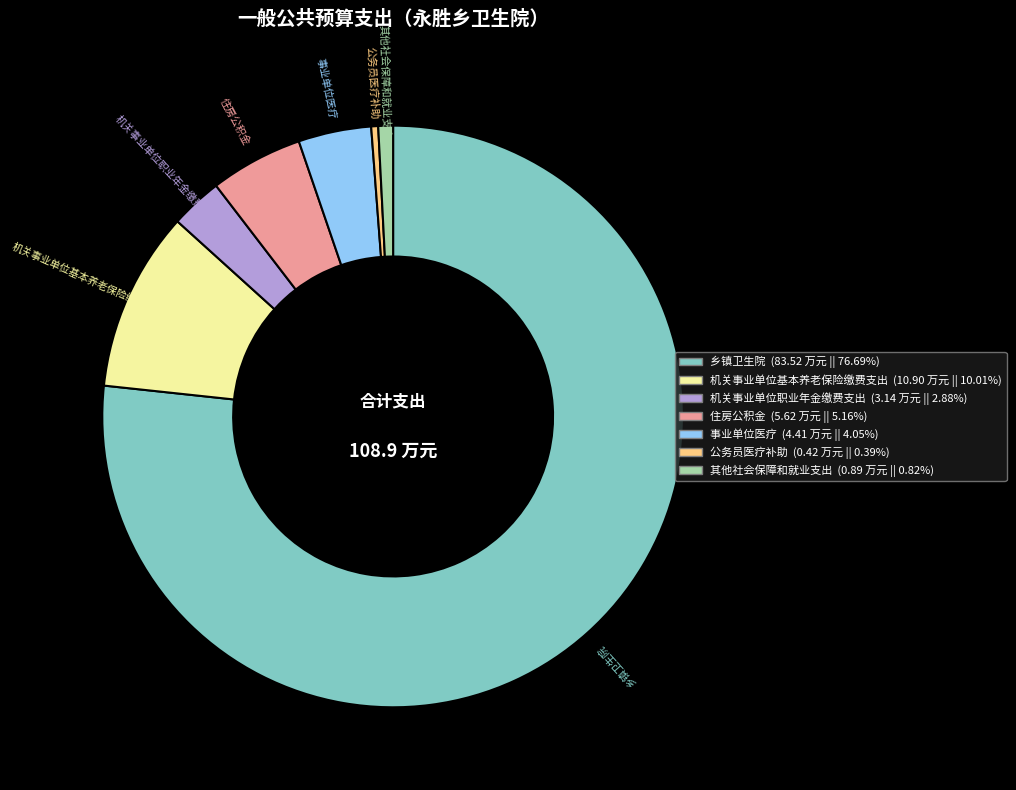

Is the sum of 公务员医疗补助 and 住房公积金 greater than half?

No